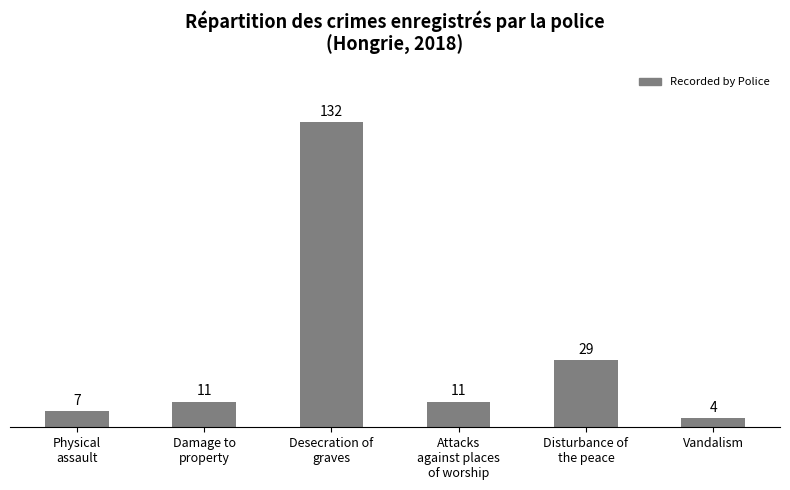

What is the greatest value displayed?

132